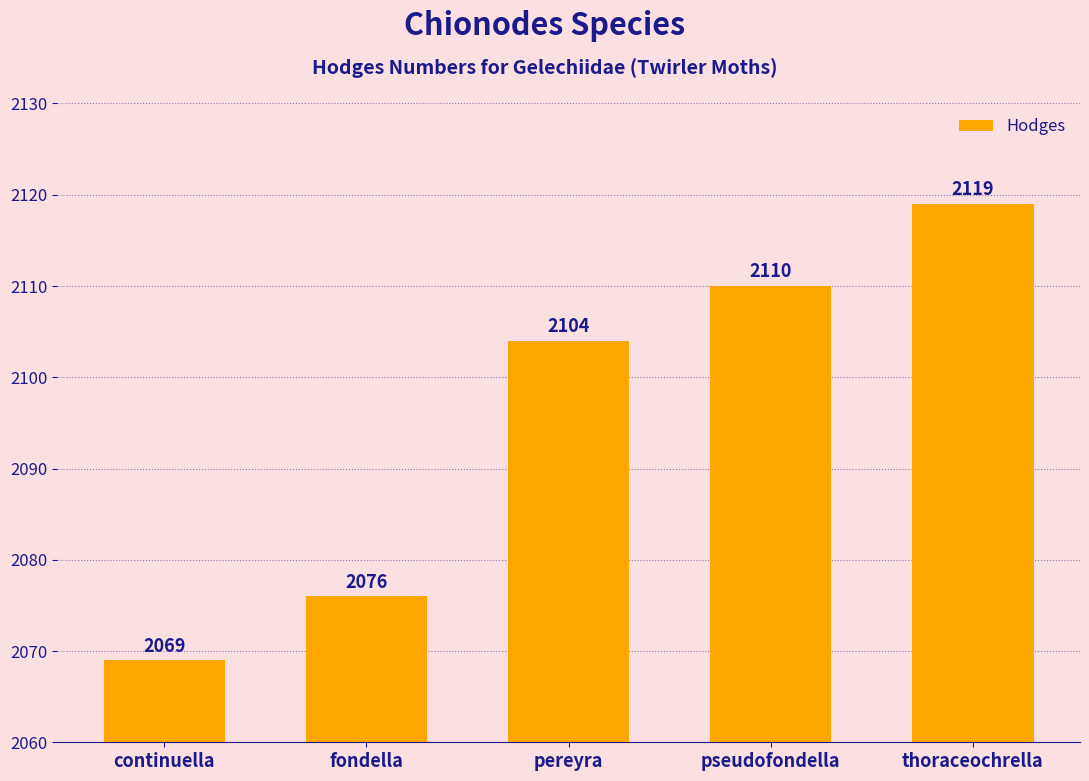

Which label corresponds to the largest value in the chart?

thoraceochrella